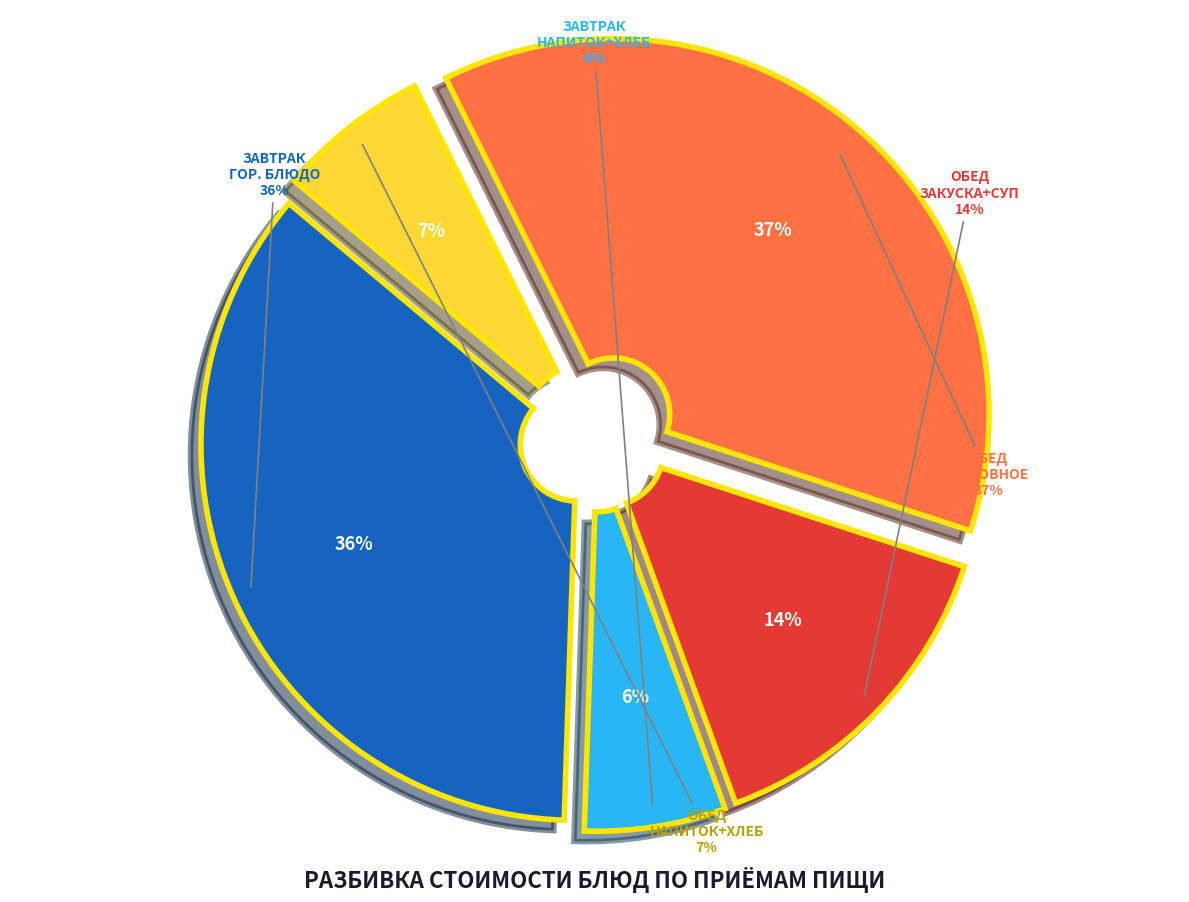

The Мясное кулинарное изделие с соусом slice represents 28% of the pie. True or false?

False